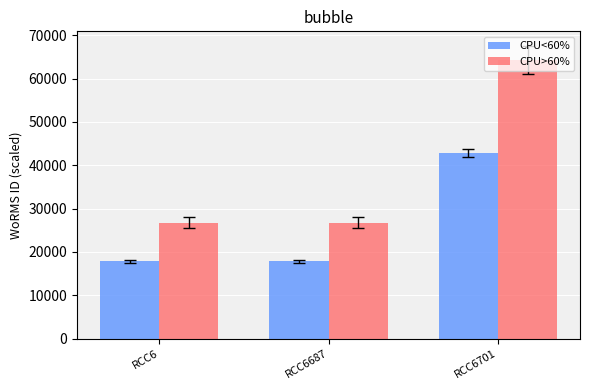

What value does the CPU<60% series have at RCC6?

17859.0